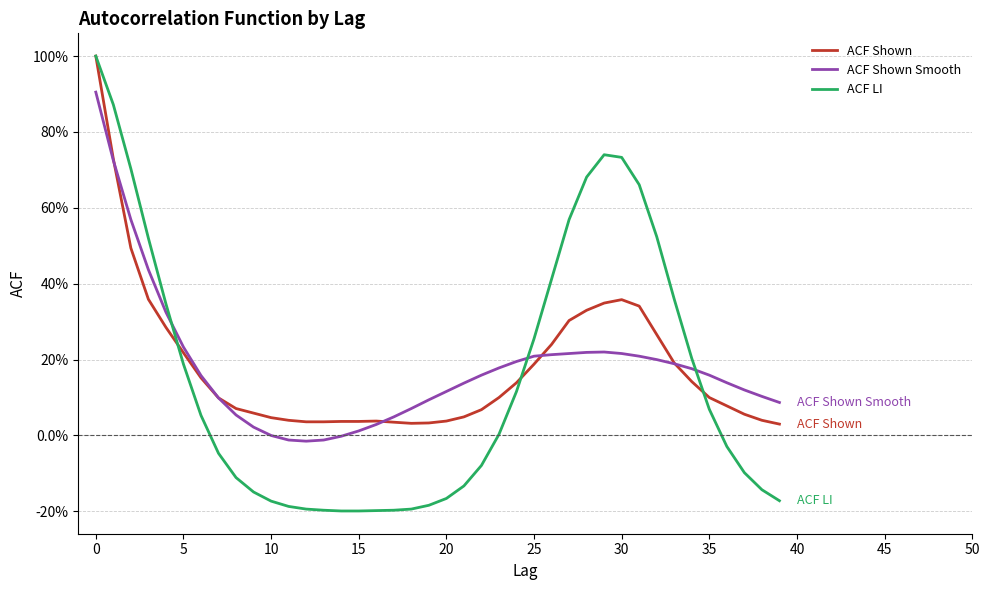

Does the chart have visible grid lines?

Yes